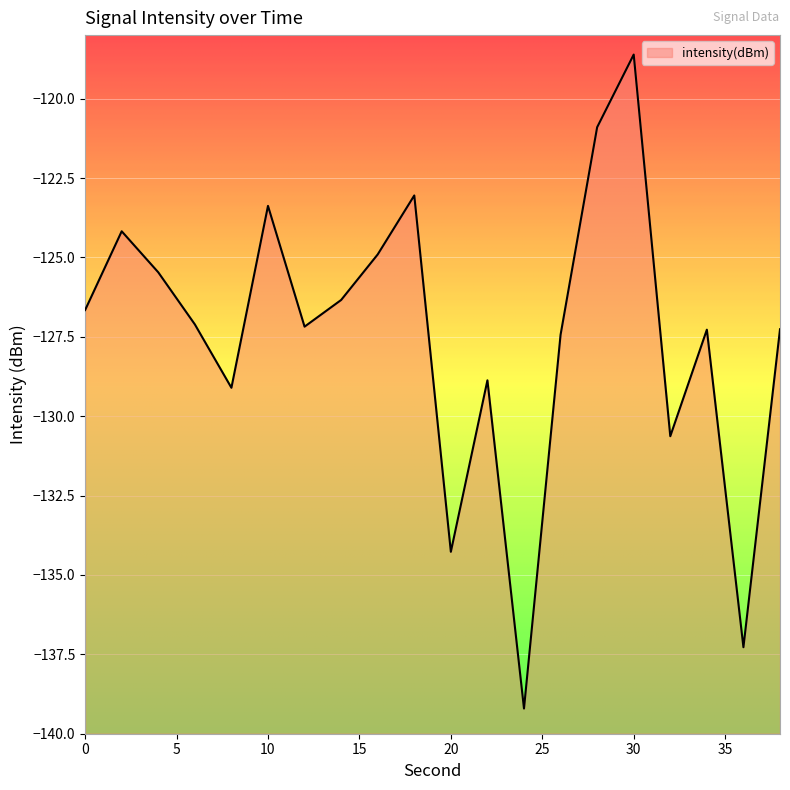

What is the difference between the second highest and minimum values?

18.3